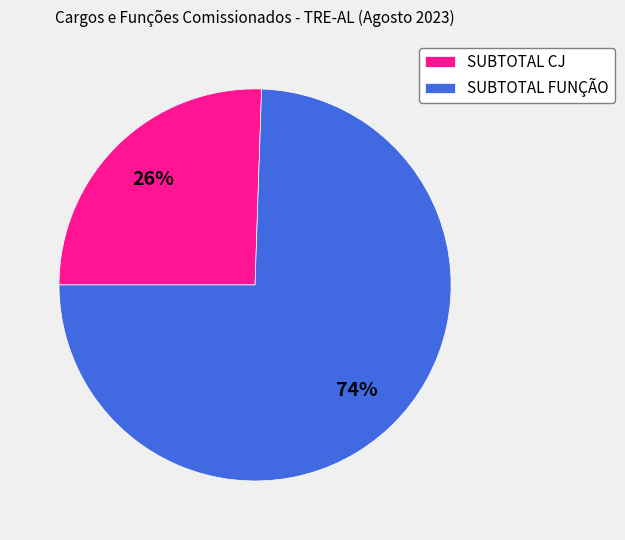

Which category accounts for the majority?

SUBTOTAL FUNÇÃO